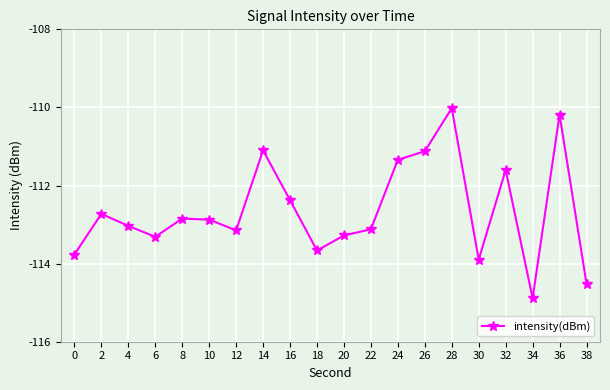

At which label does the data first exceed -112?

14